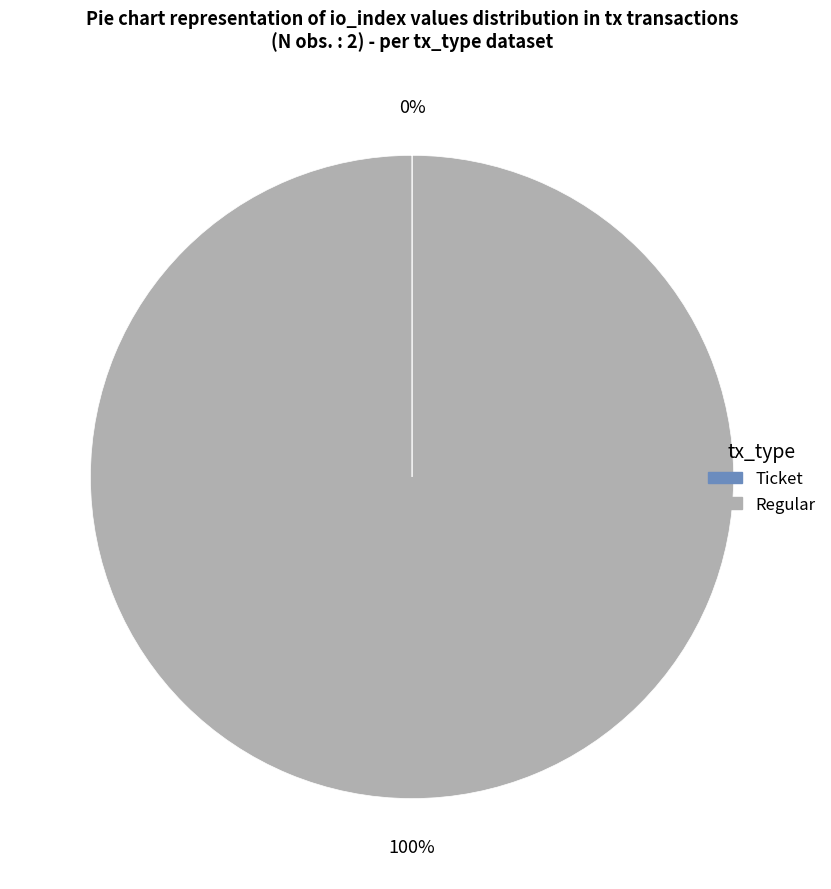

Does any single category account for the majority?

Yes